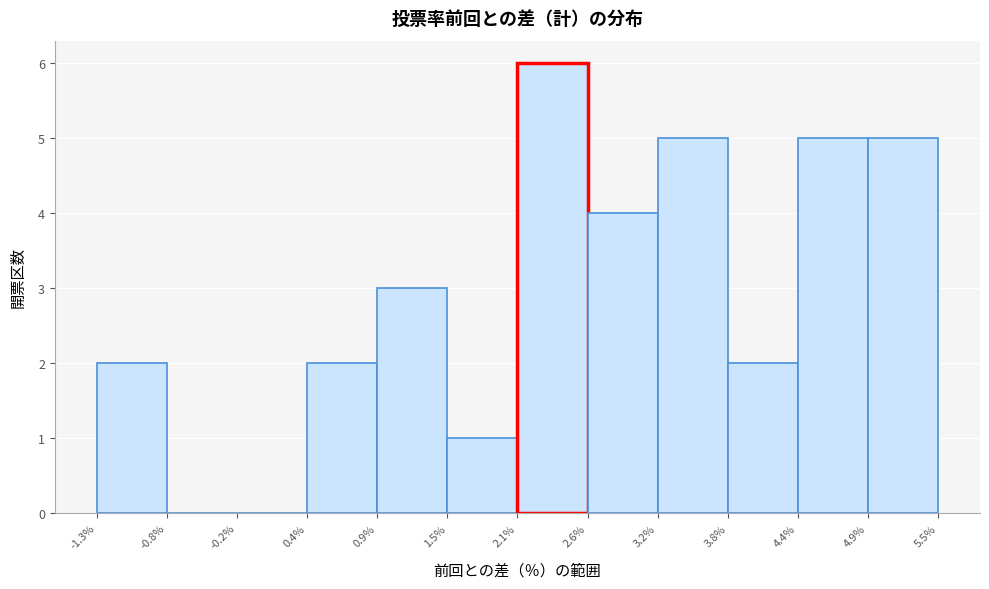

What is the height of the bar covering 3.8% to 4.4% on the x-axis? The values are not printed on the chart, so give them approximately, as read against the axis.

2